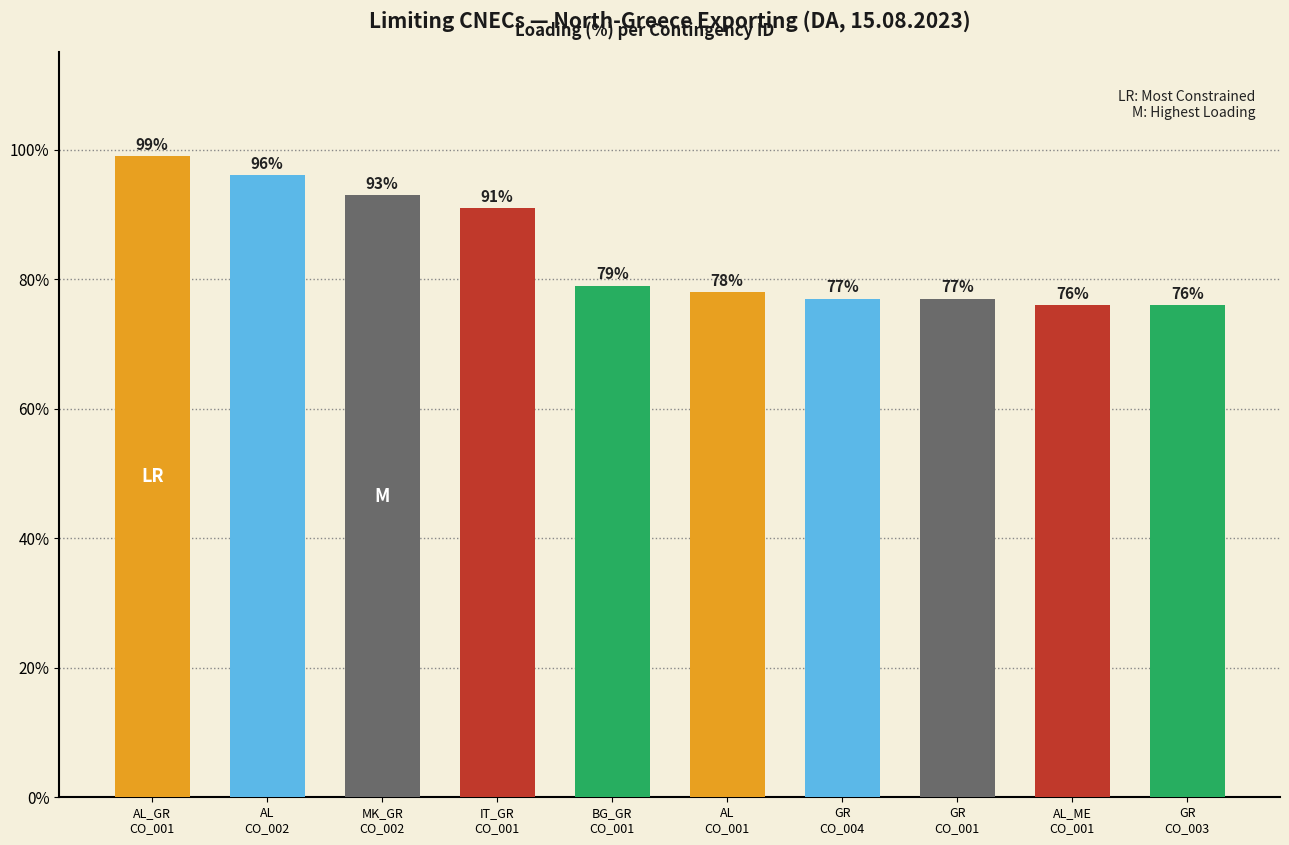

Which has a higher value, AL
CO_002 or GR
CO_004?

AL
CO_002